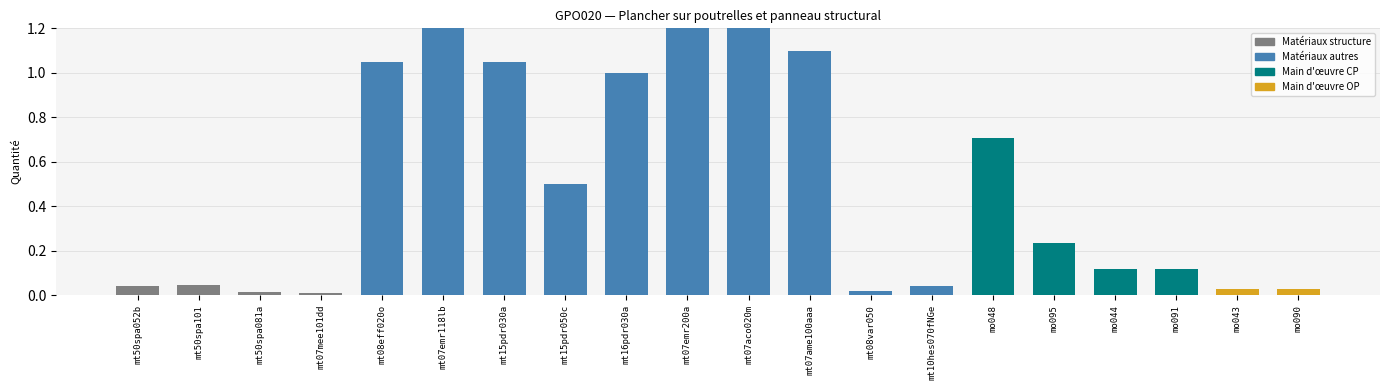

The value at mo044 is 0.1. True or false?

True